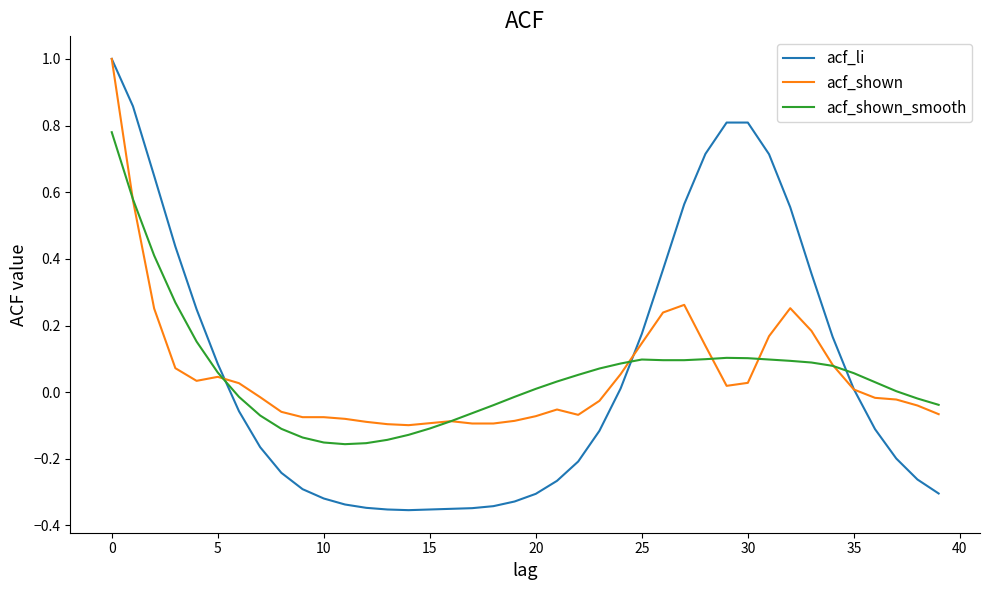

What is the greatest value displayed?

1.0